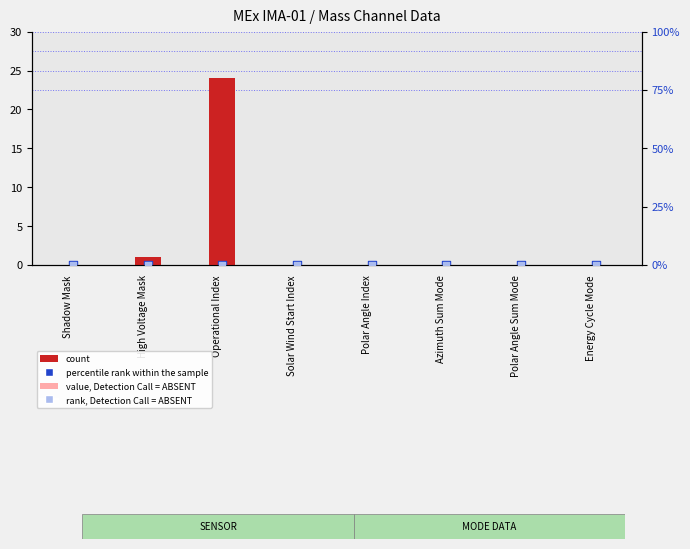

Which series reaches the maximum Y coordinate?

count